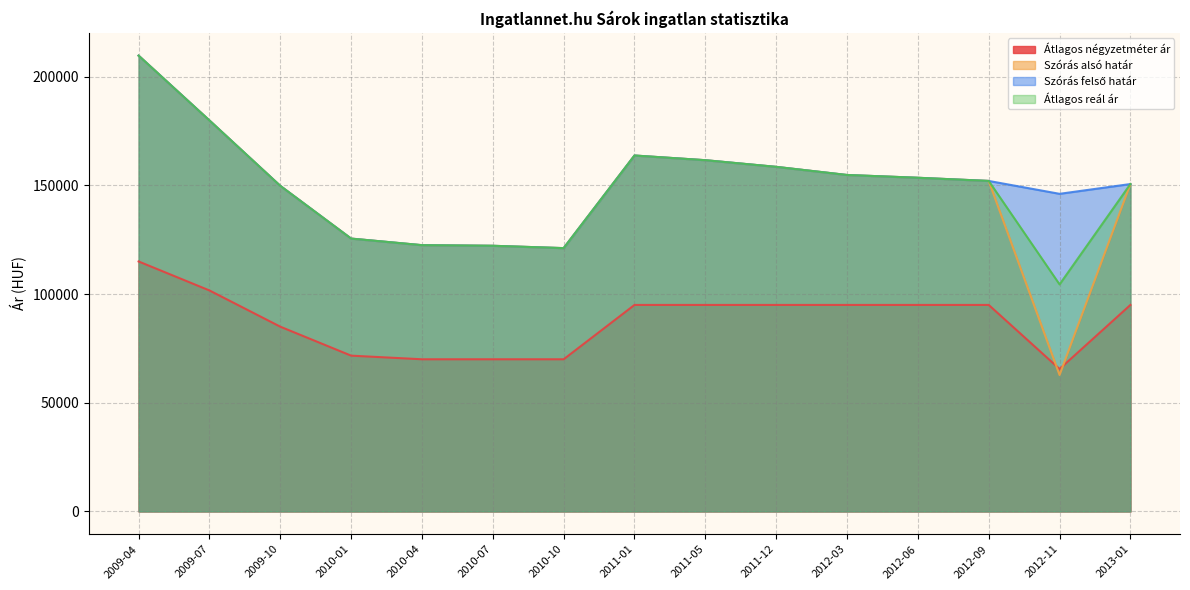

What is the total value across all series at 2012-06?

555518